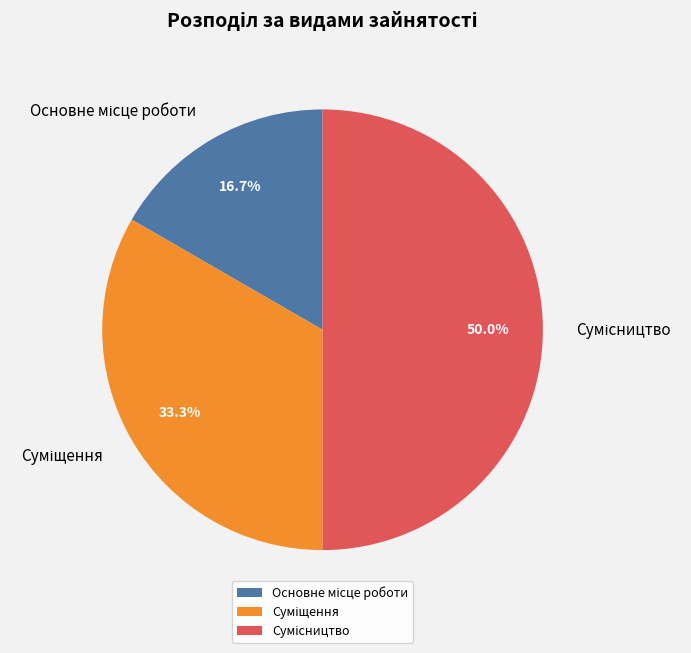

To the nearest percent, what is the combined percentage of Сумісництво and Основне місце роботи?

67%